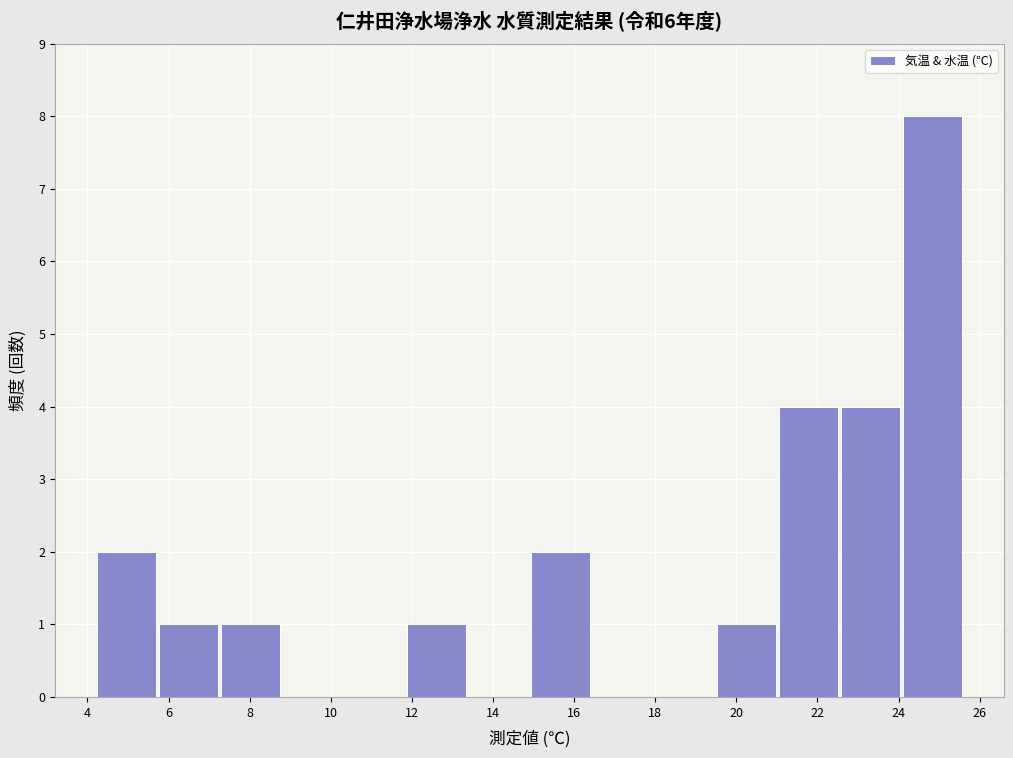

How tall is the bar that spans 21.0 to 22.6 on the x-axis? Neither the bar edges nor the heights are printed on the chart, so give them approximately, as read against the axes.

4